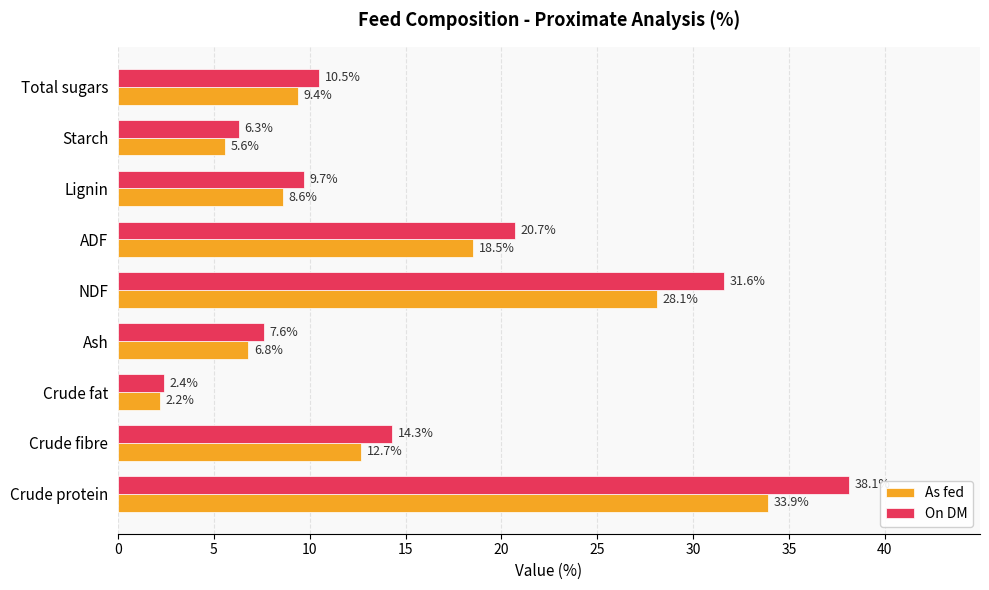

How many data points in As fed are less than 9?

4